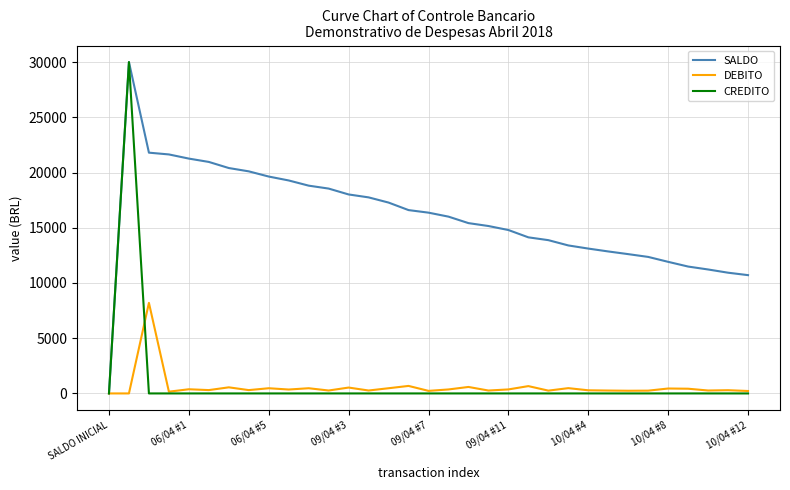

What are all the series names shown in the legend?

SALDO, DEBITO, CREDITO